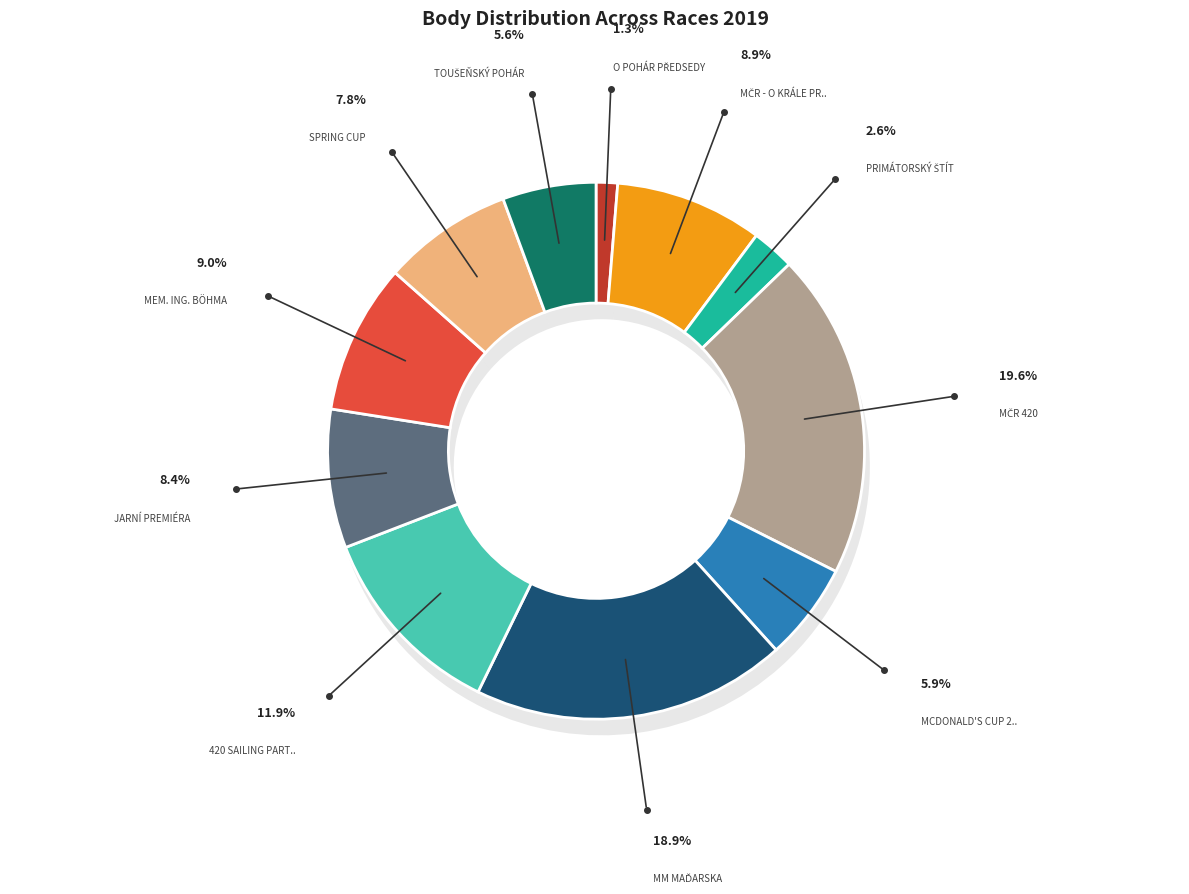

Count the number of slices in the pie.

11